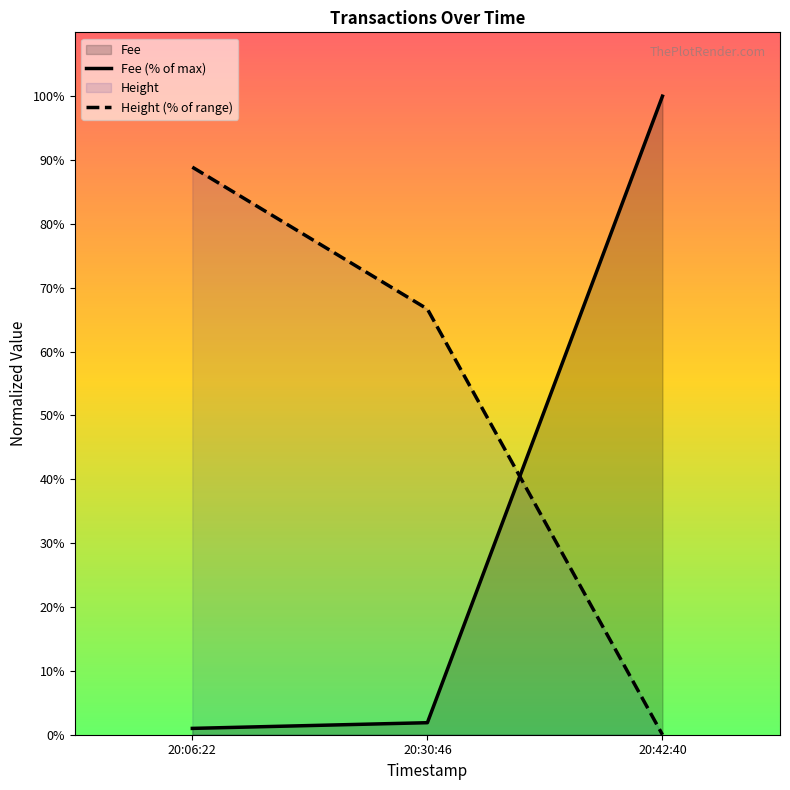

Which series has the largest range (max minus min)?

Fee (% of max)